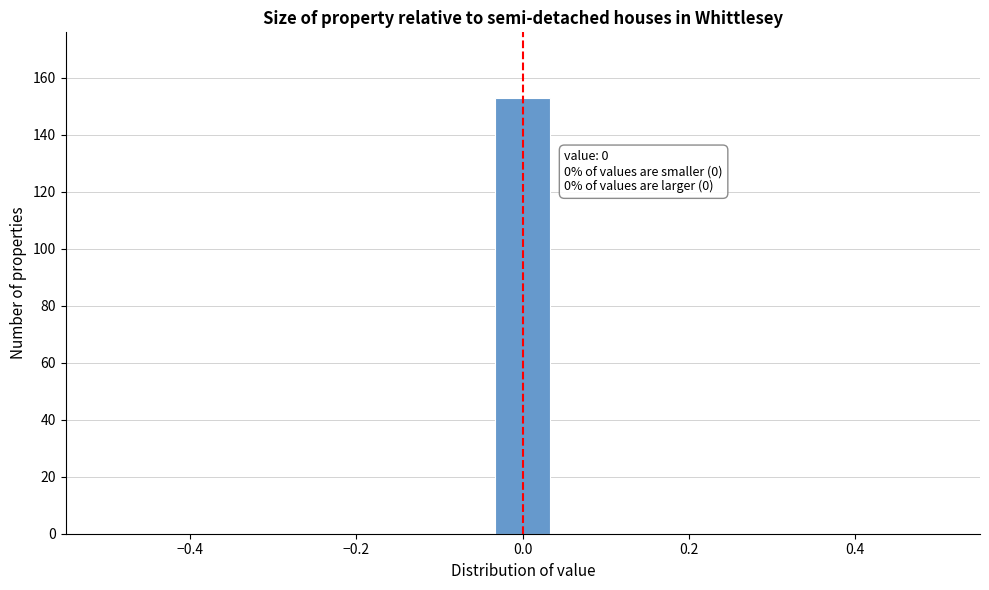

Read against the x-axis, roughly where is the centre of the tallest bar?

0.00